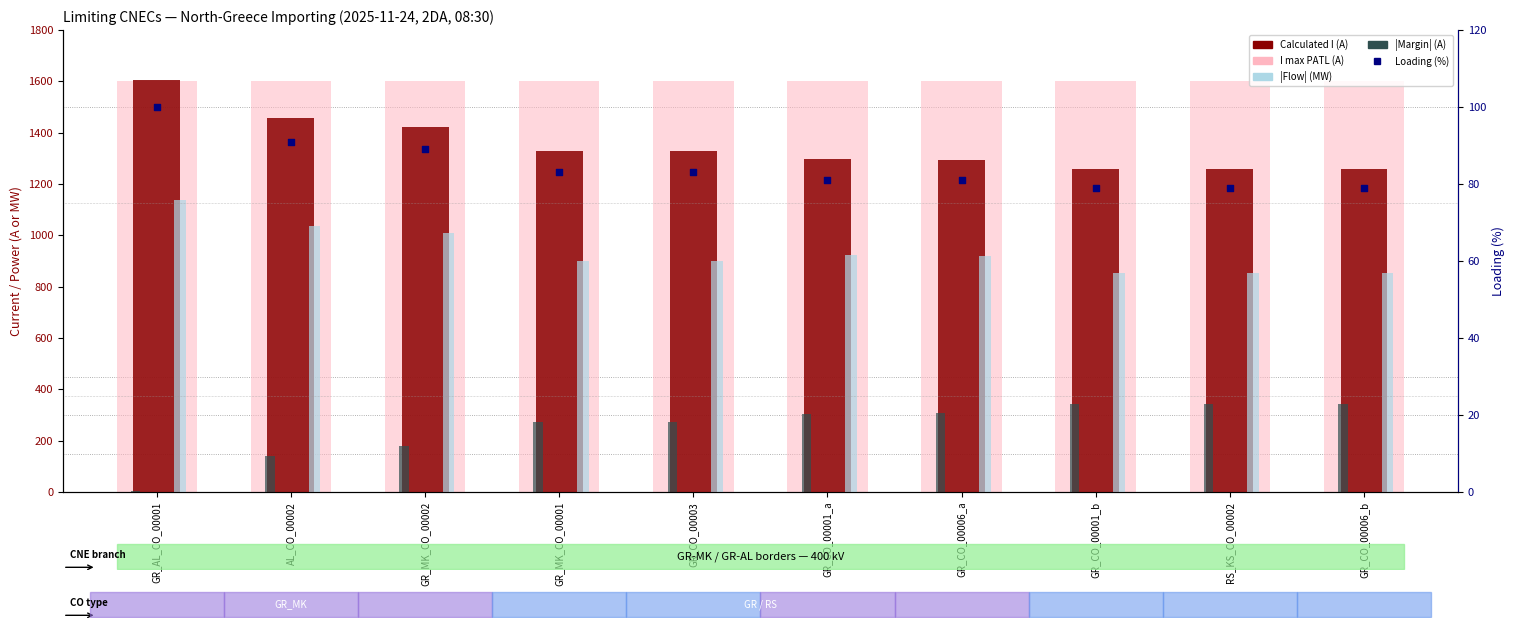

At how many categories does at least one series exceed 330?

10